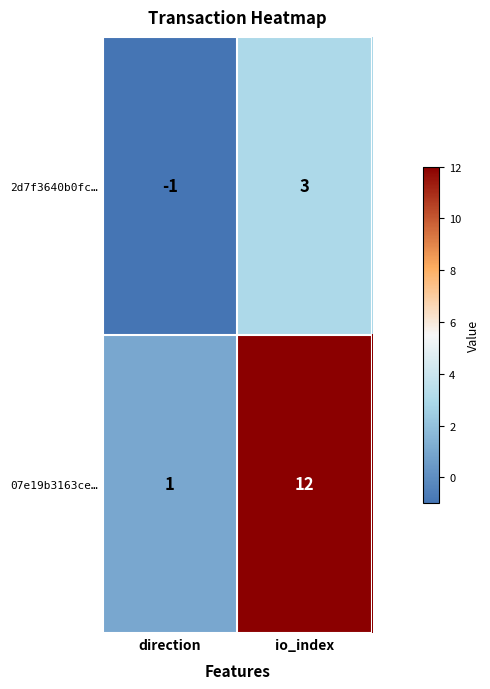

Count the number of categories in the chart.

2